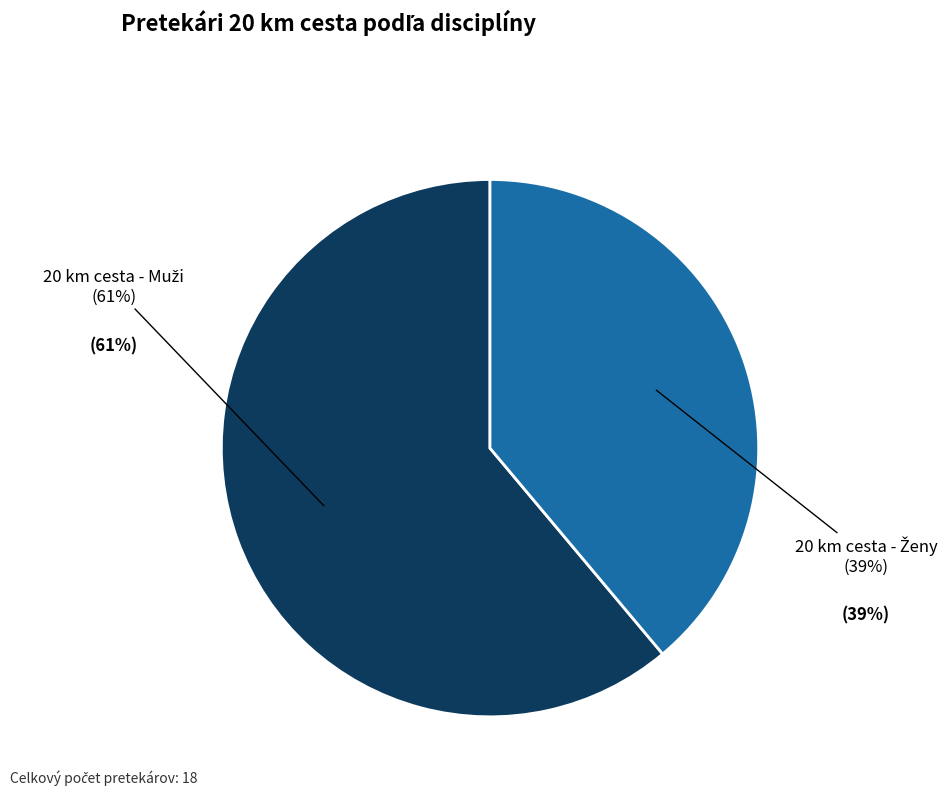

Is there a majority slice in this chart?

No